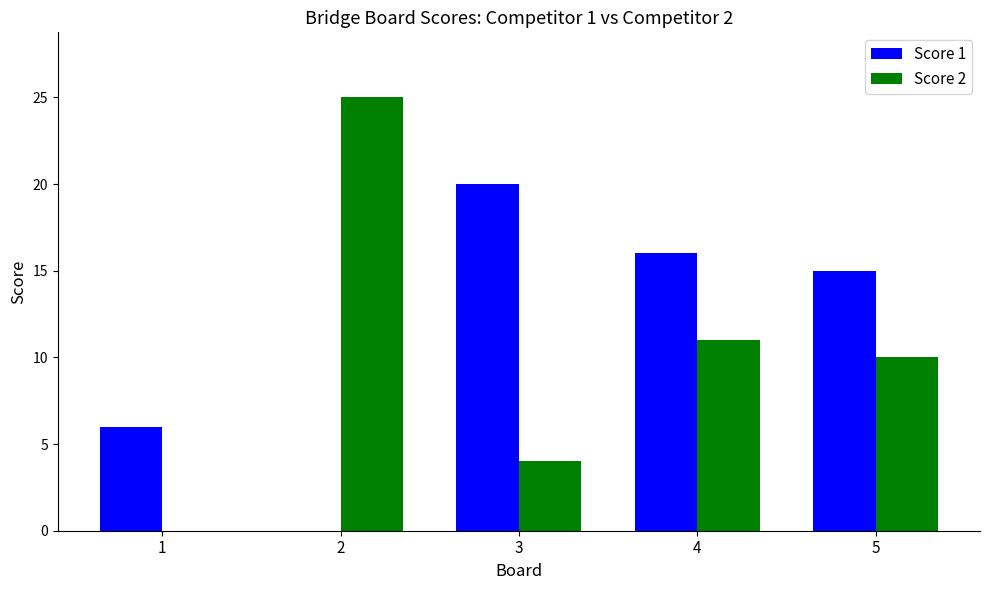

At which label does Score 1 first exceed 15?

3